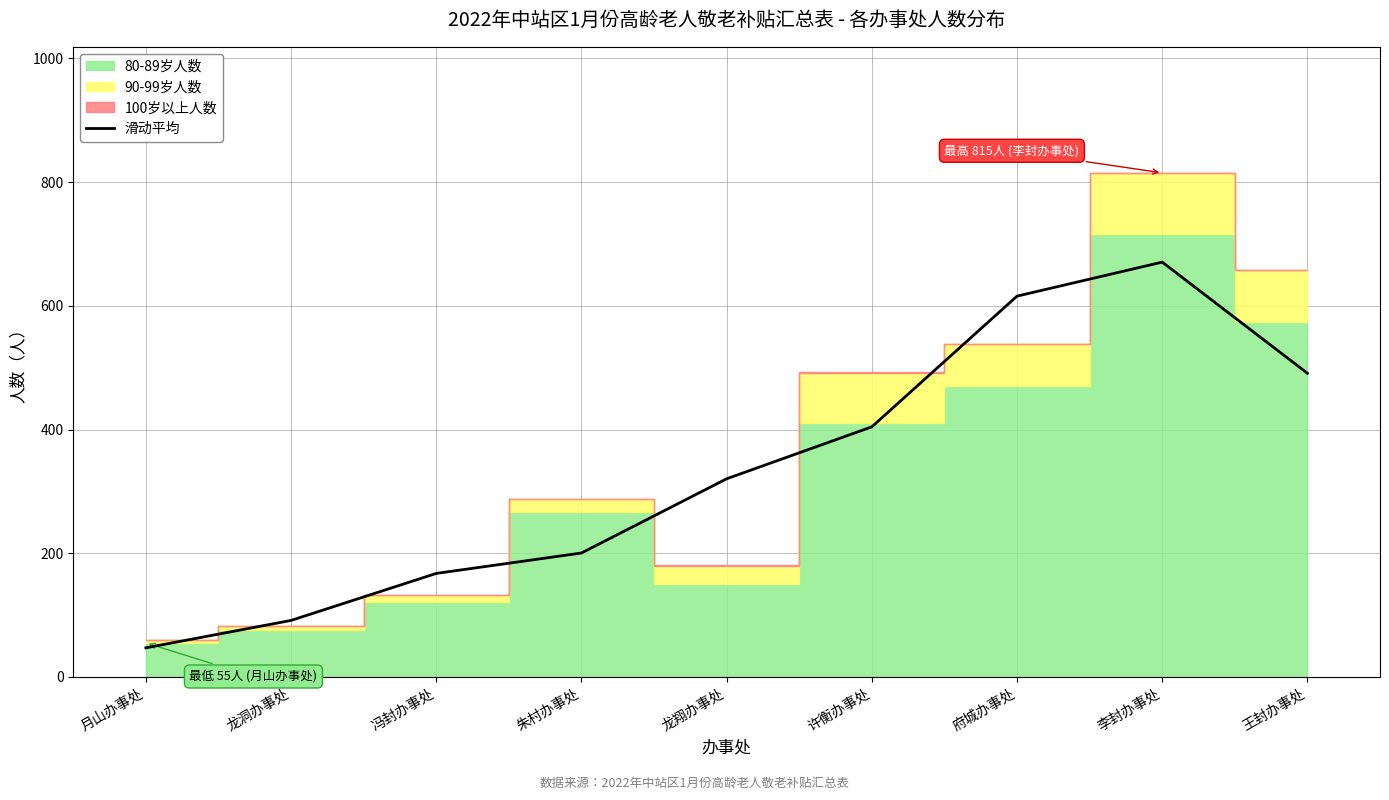

Rank the categories by value from lowest to highest.

月山办事处, 龙洞办事处, 冯封办事处, 朱村办事处, 龙翔办事处, 许衡办事处, 王封办事处, 府城办事处, 李封办事处